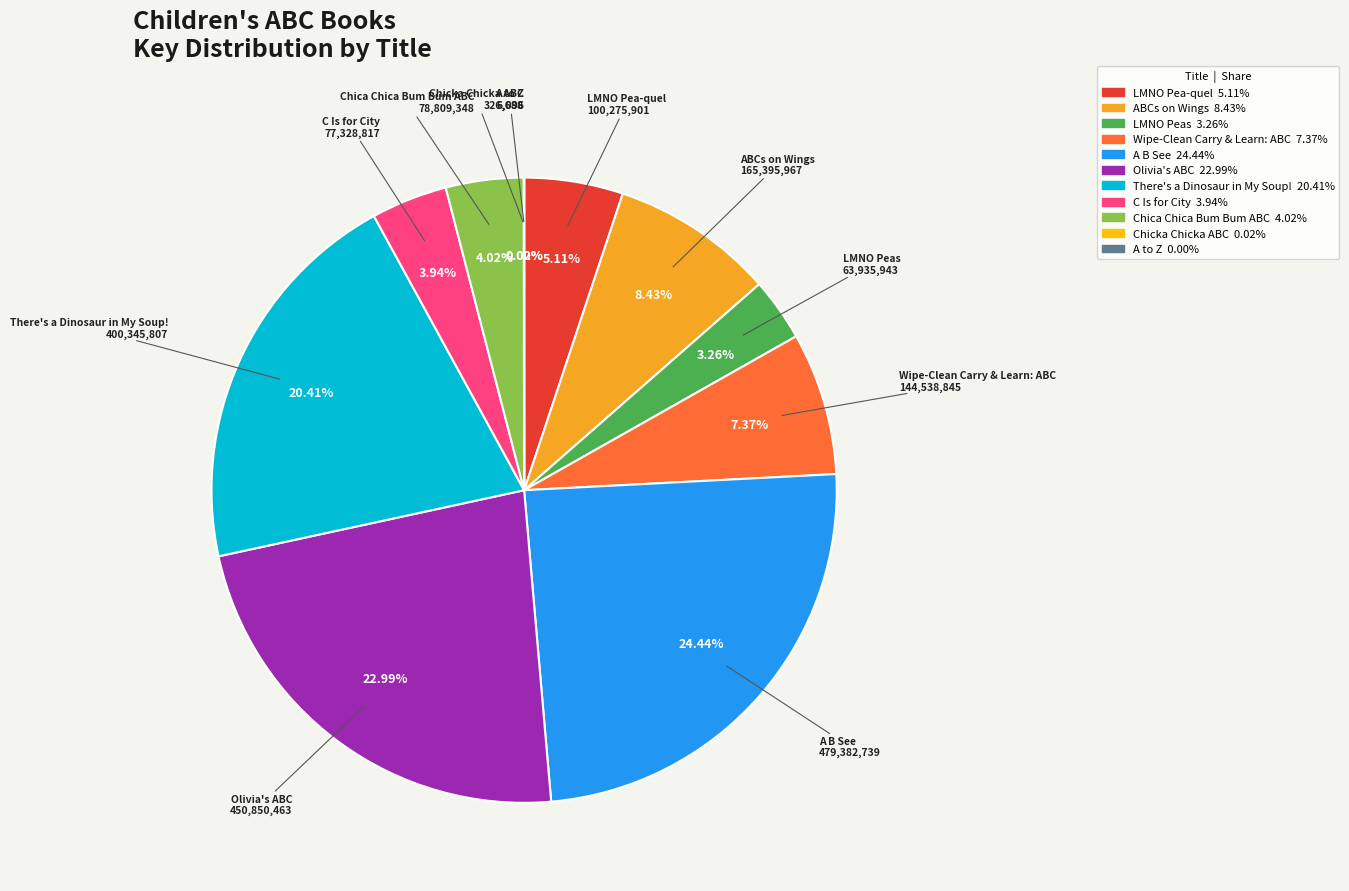

To the nearest percent, what is the difference between the largest and smallest slice percentages?

24%